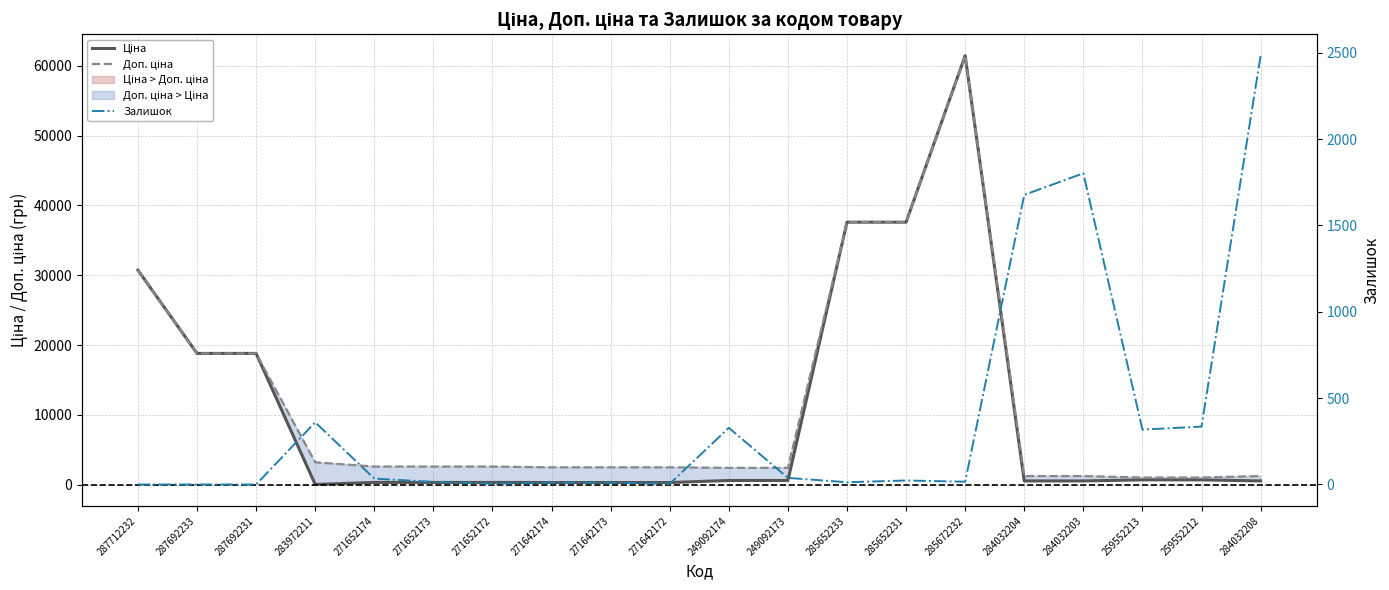

What are all the series names shown in the legend?

Ціна, Доп. ціна, Залишок